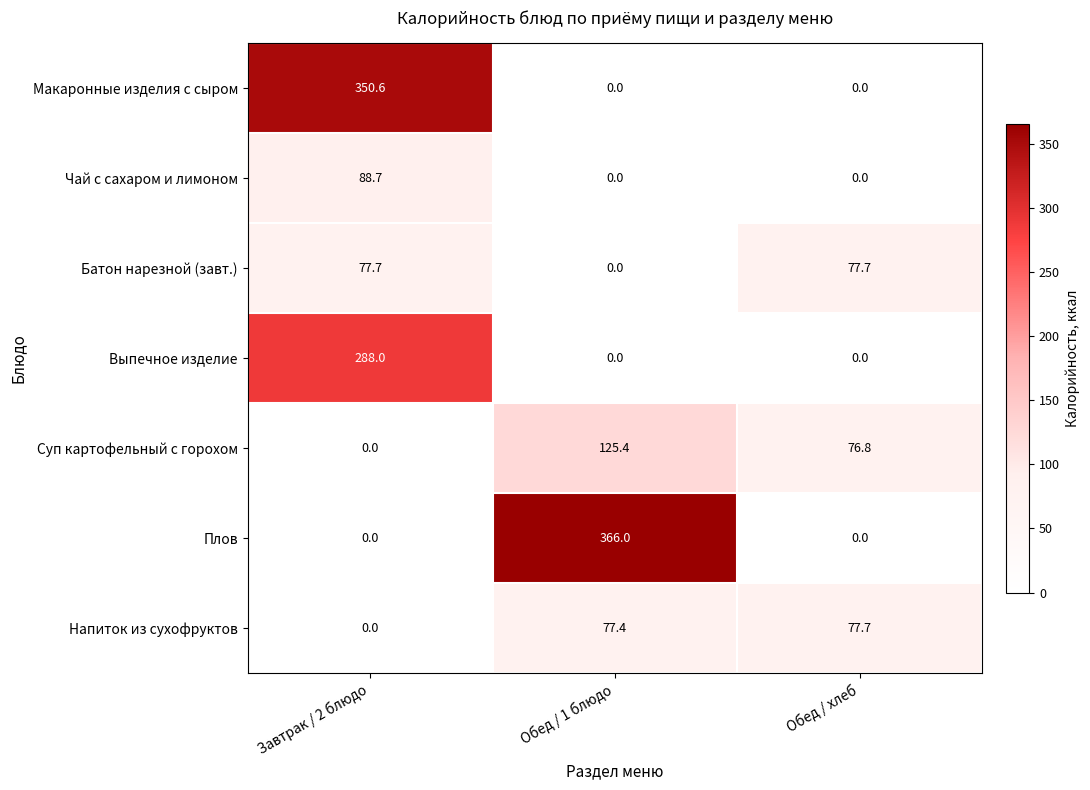

What is the sum of the Чай с сахаром и лимоном values at Обед / 1 блюдо and Завтрак / 2 блюдо?

88.7